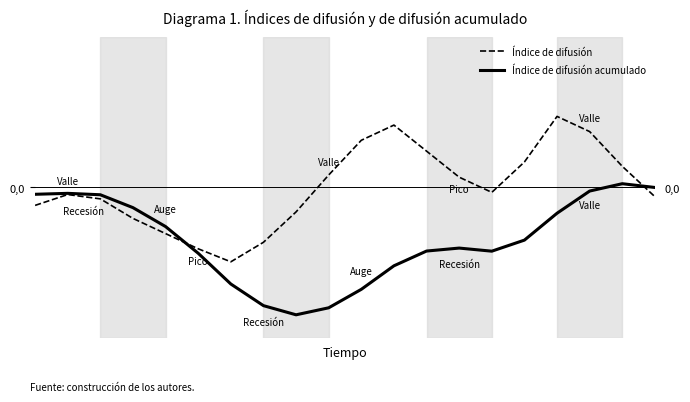

Is this an area chart (filled region under the line)?

No